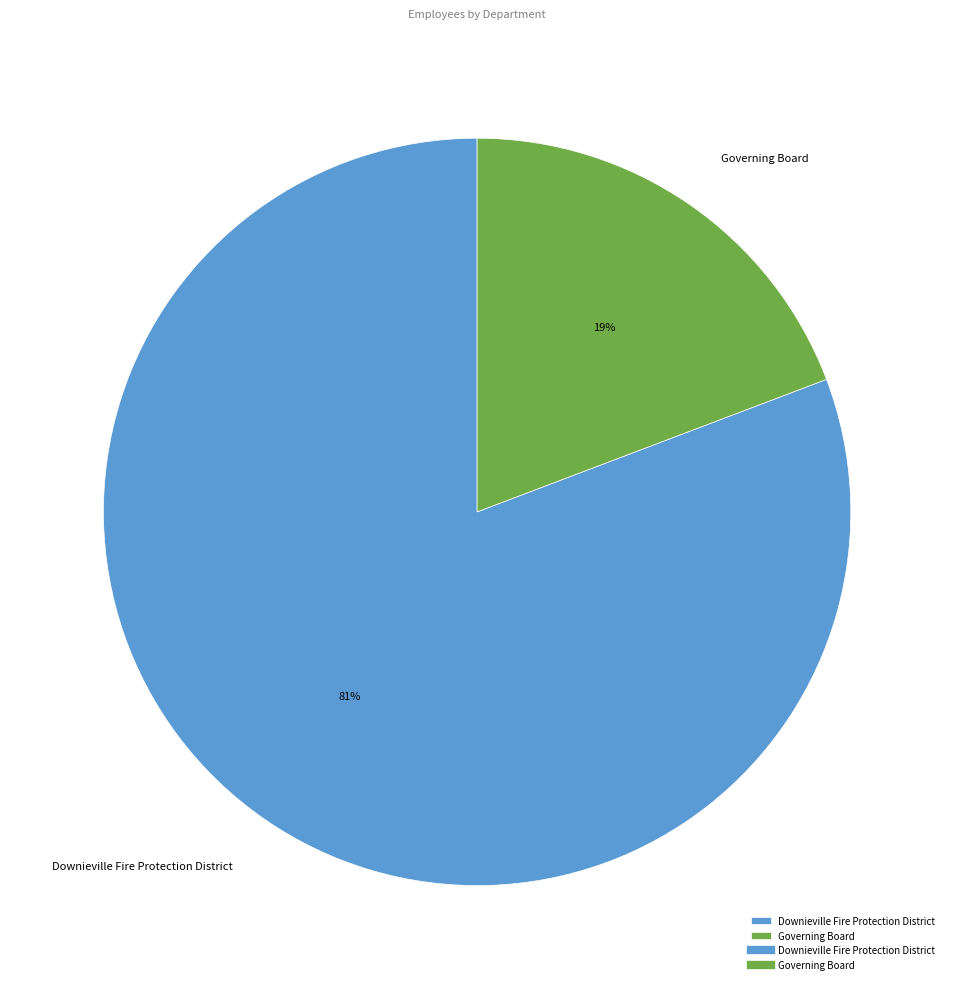

Which slice represents more than half of the pie?

Downieville Fire Protection District